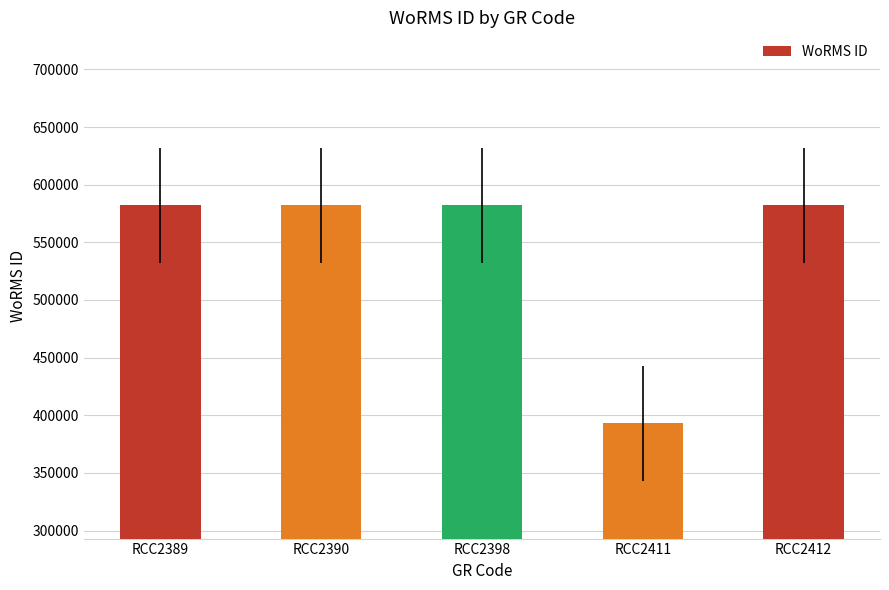

What is the ratio of the value at RCC2411 to the value at RCC2412?

0.7